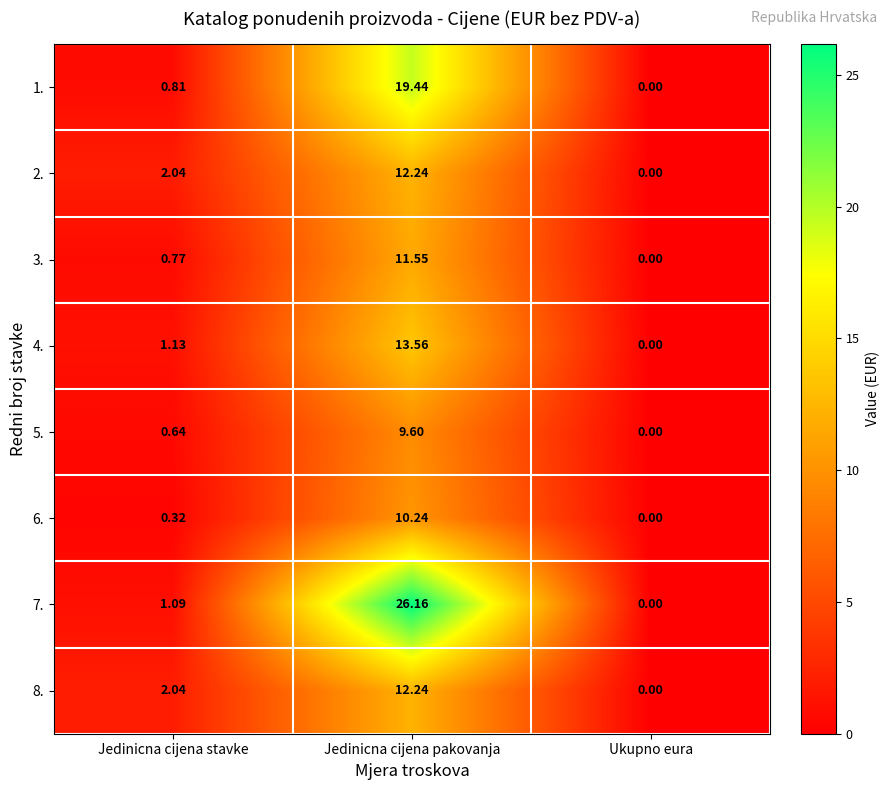

At which label does 8. first exceed 2?

Jedinicna cijena stavke